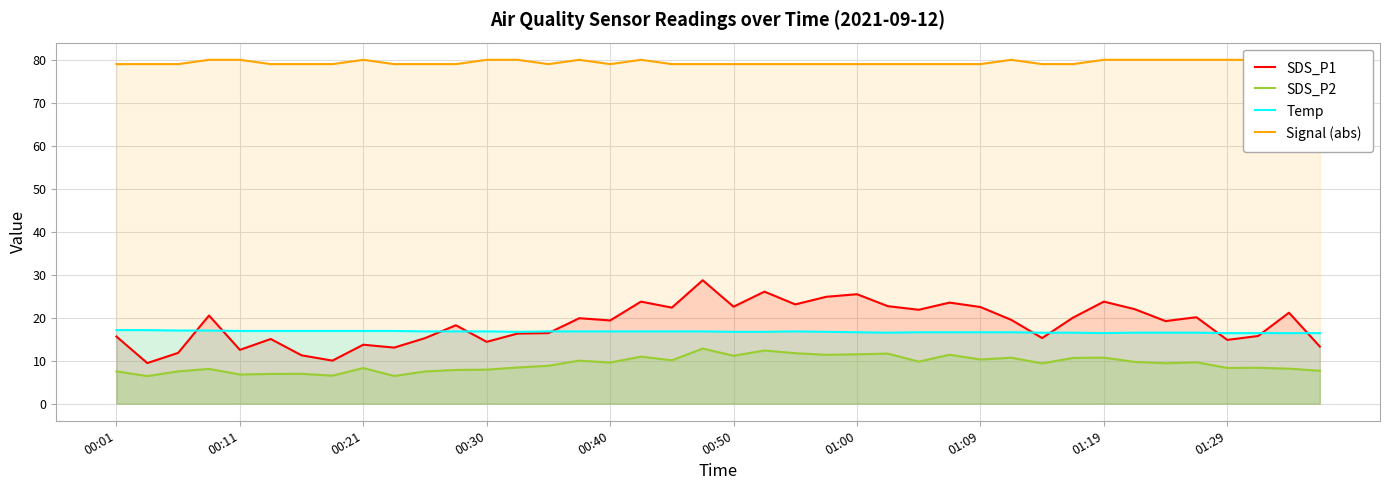

How many lines are shown in the chart?

4